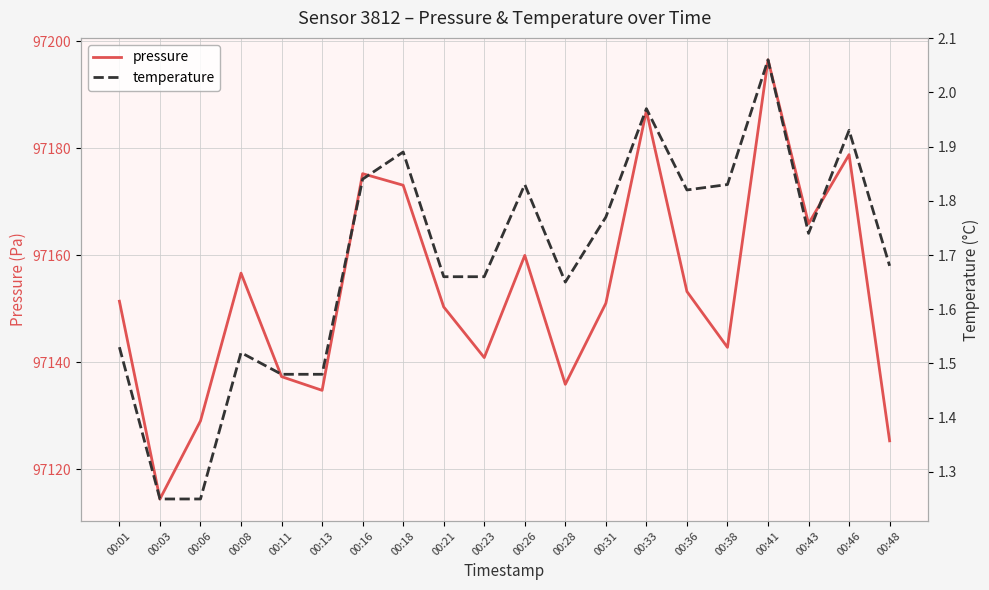

Where is the first local maximum for pressure?

00:08